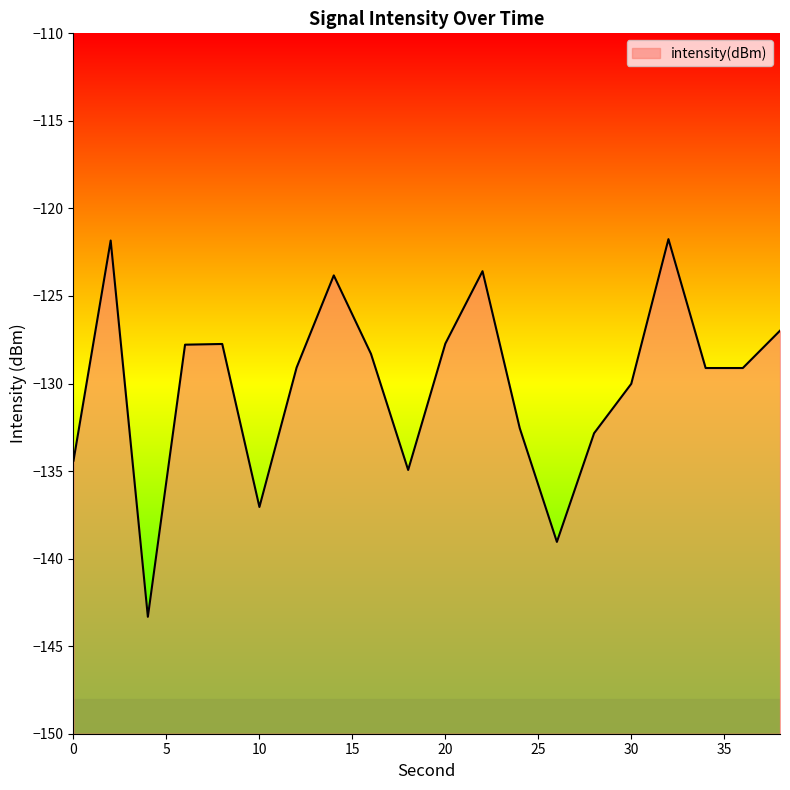

How many categories are shown in the chart?

20